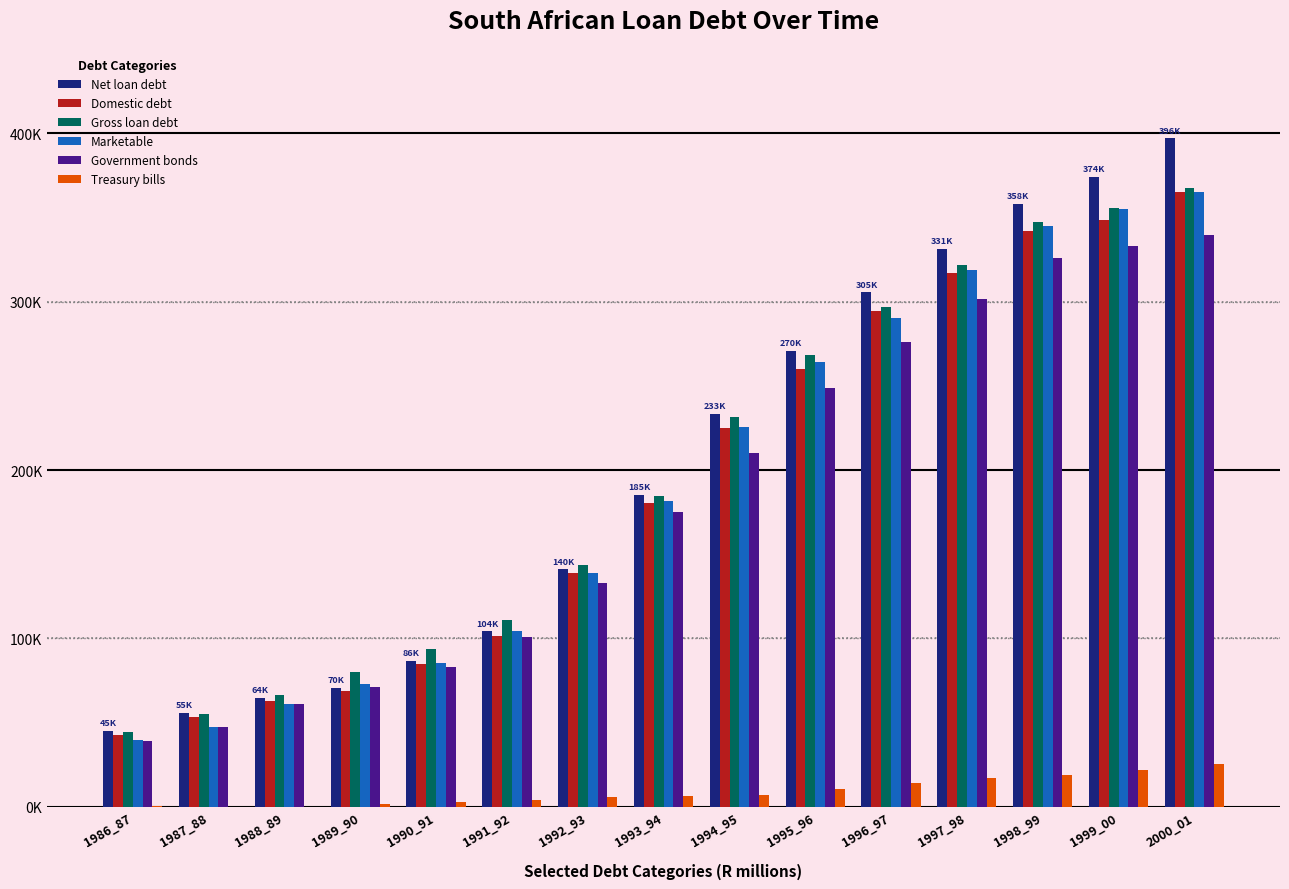

Reading left to right, transcribe all the data shown in this chart.

Net loan debt: 45272	55914	64952	70715	86781	104344	140982	185380	233486	270858	305482	331313	358061	374218	396901
Domestic debt: 42826	53472	62725	68625	85011	101404	138634	180179	224702	259914	294088	316753	341785	348419	364963
Gross loan debt: 44399	55060	66510	79806	93535	111166	143384	184770	231367	268544	296845	321551	346951	355704	367613
Marketable: 39956	47385	61124	72923	85546	104646	138681	181460	225662	263844	290424	318773	344938	354706	365231
Government bonds: 39195	47173	60860	71026	82824	100662	132853	174892	210191	248877	276124	301488	325938	332706	339731
Treasury bills: 761	212	264	1897	2722	3984	5828	6568	7018	10700	14300	17285	19000	22000	25500